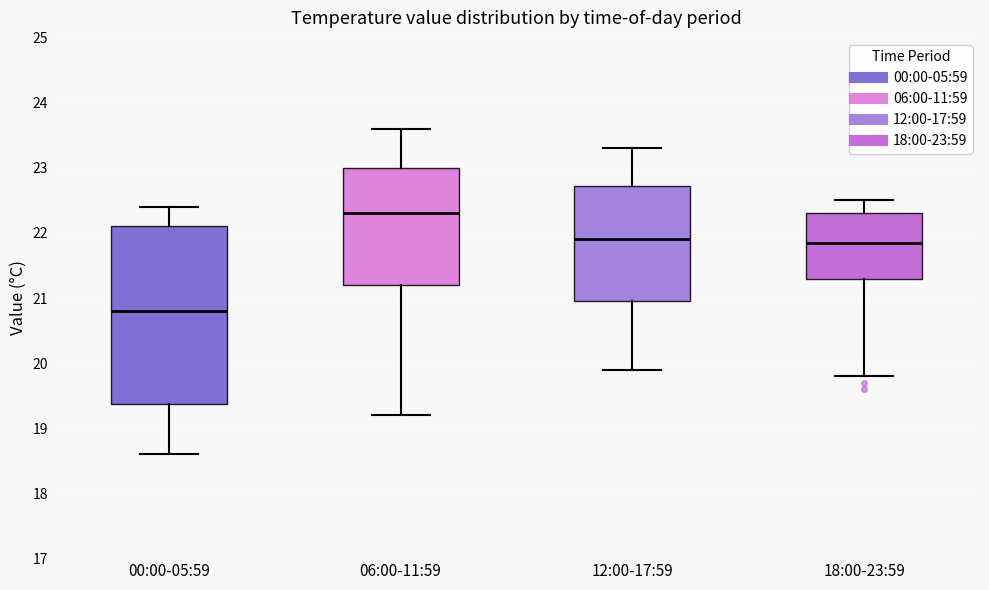

Reading left to right, read every box against the y-axis: the position of its median line, the range the box covers, and the ends of its whiskers. The values are not printed on the chart, so give them approximately, as read against the axis.

00:00-05:59: median 20.8, box 19.4 to 22.1, whiskers 18.6 to 22.4
06:00-11:59: median 22.3, box 21.2 to 23.0, whiskers 19.2 to 23.6
12:00-17:59: median 21.9, box 21.0 to 22.7, whiskers 19.9 to 23.3
18:00-23:59: median 21.9, box 21.3 to 22.3, whiskers 19.8 to 22.5